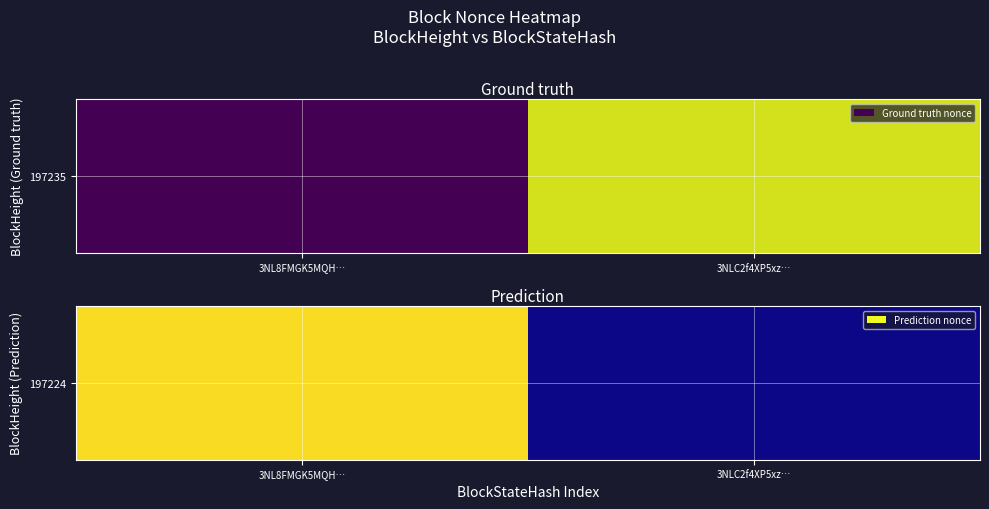

True or false: the data shows -242 at 3NLC2f4XP5xz….

False